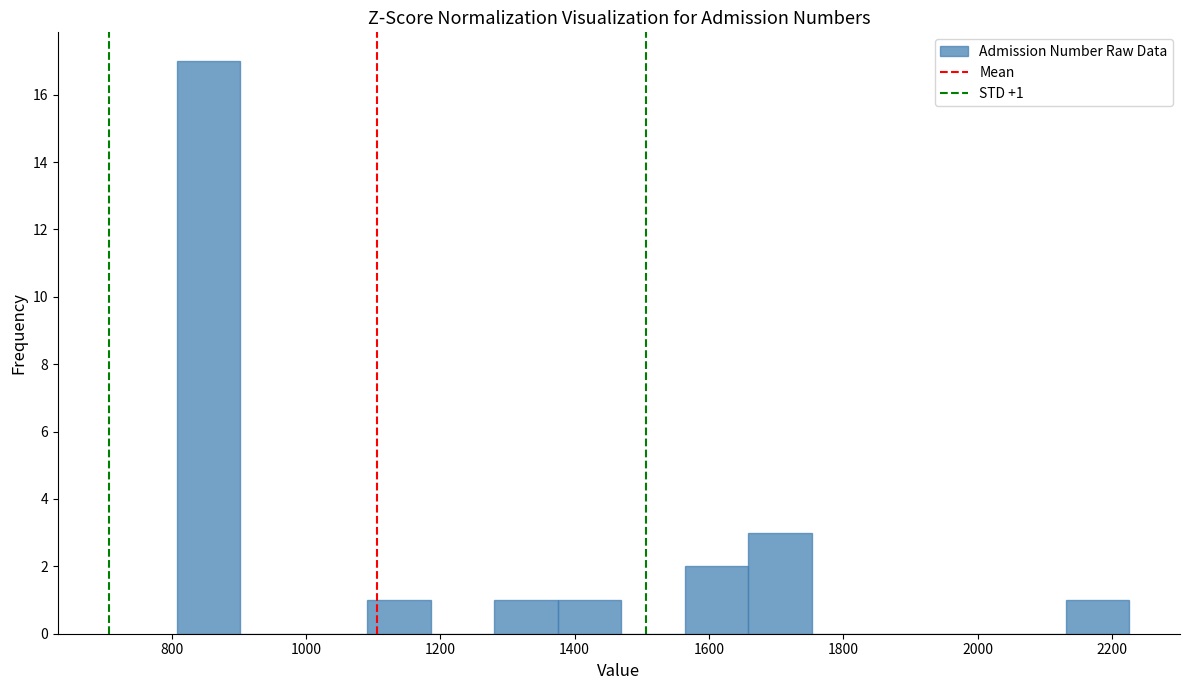

Which range on the x-axis has the tallest bar?

800 to 900